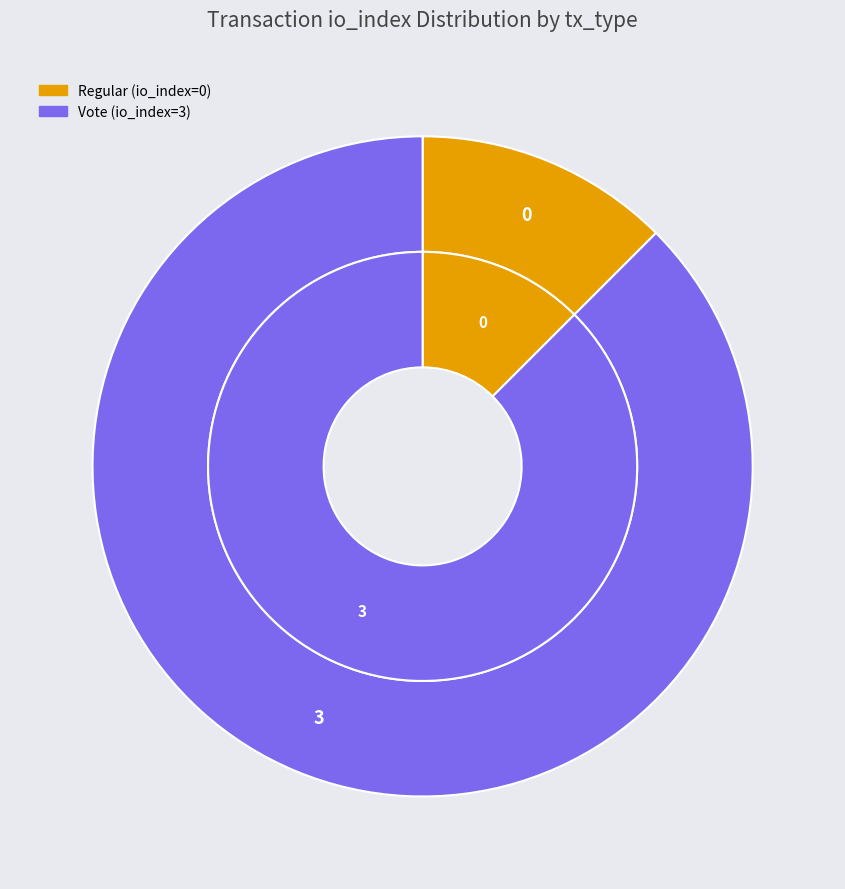

To the nearest percent, what is the combined percentage of Vote (io_index=3) and Regular (io_index=0)?

100%